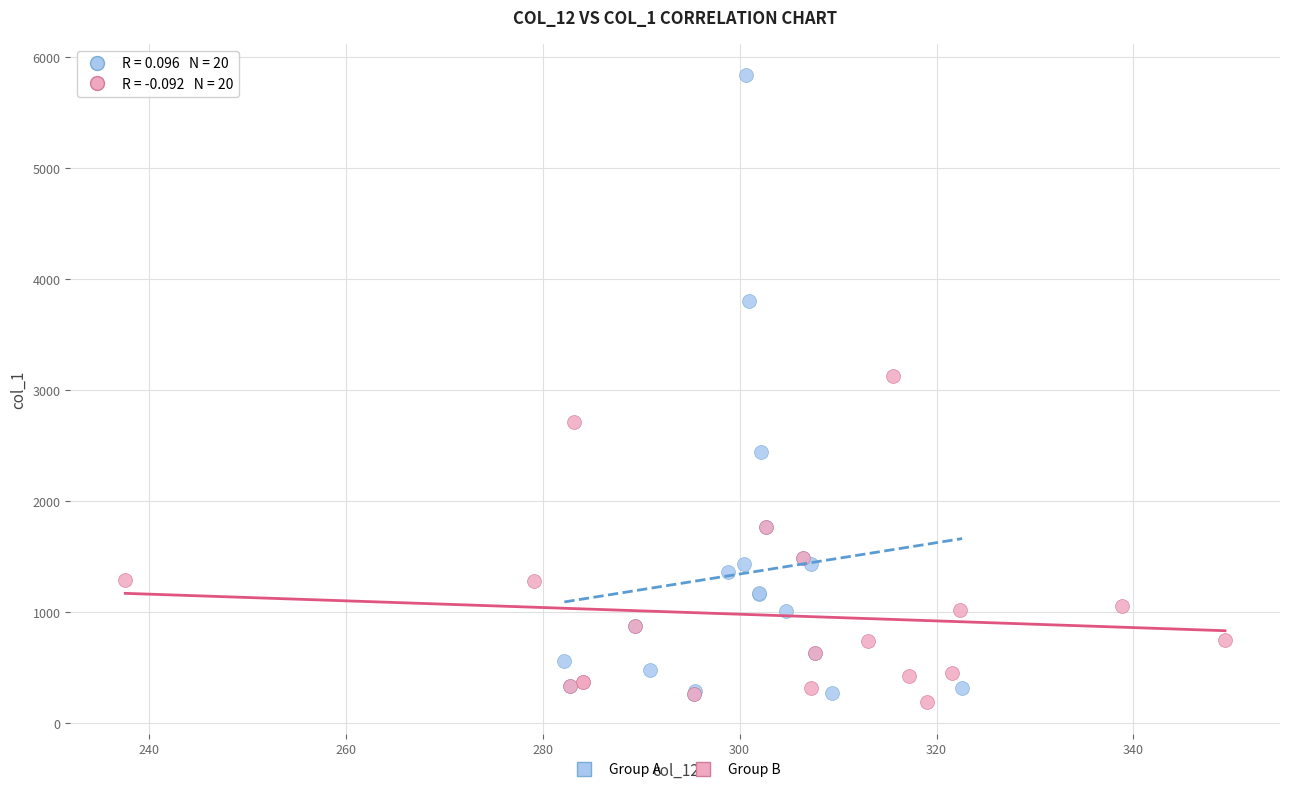

Which series has the largest Y range (max minus min)?

Group A